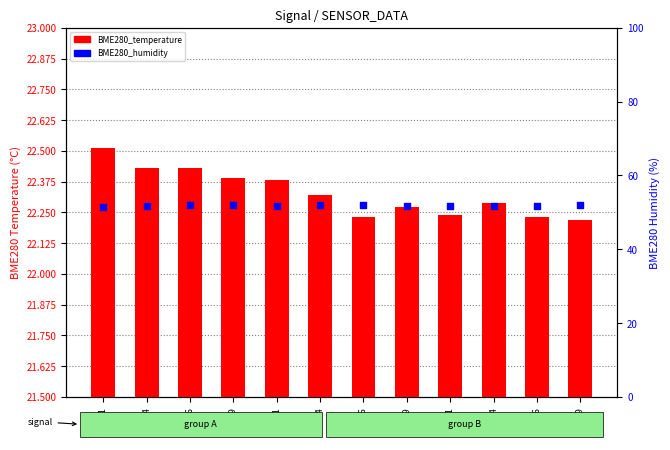

Which series reaches the minimum Y coordinate?

BME280_temperature